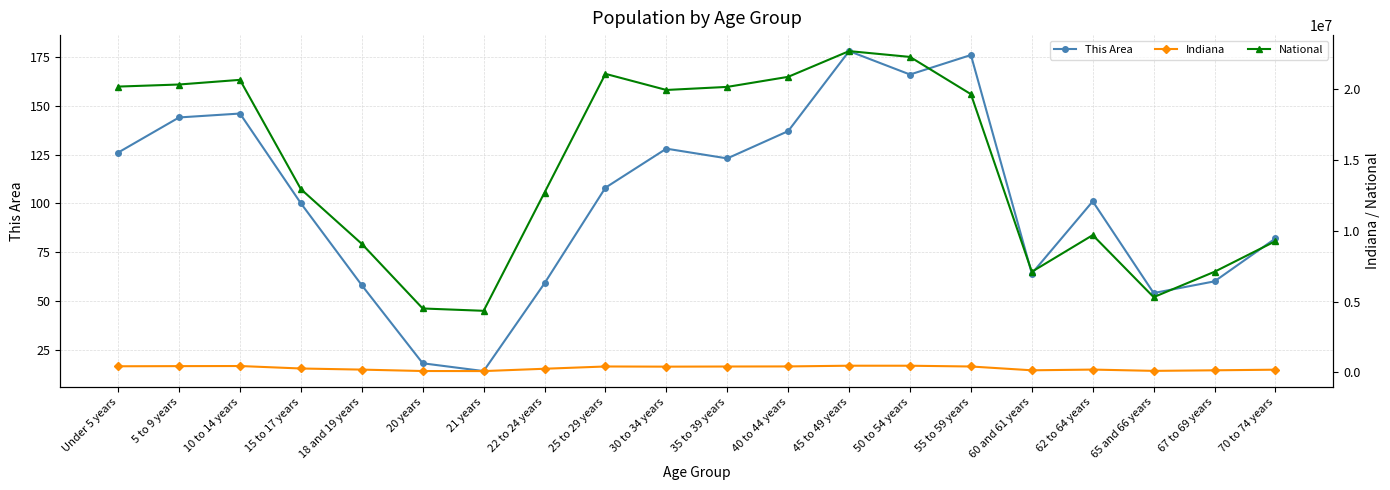

What is the average value of the Indiana series?

304751